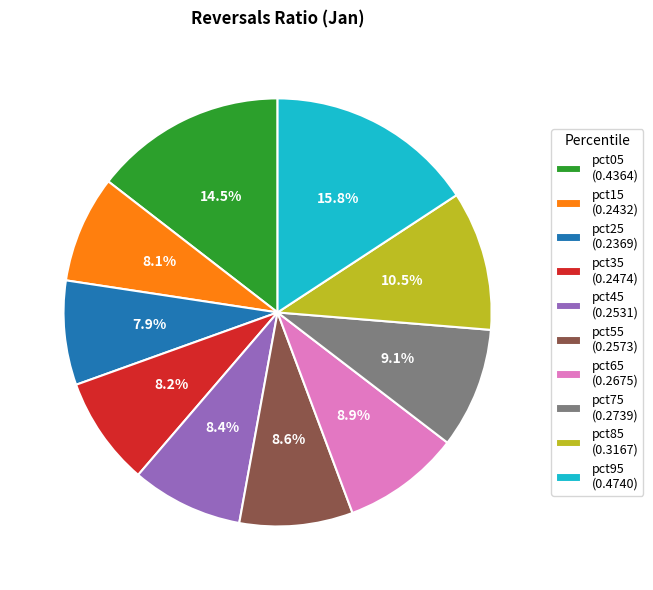

Does any single category account for the majority?

No